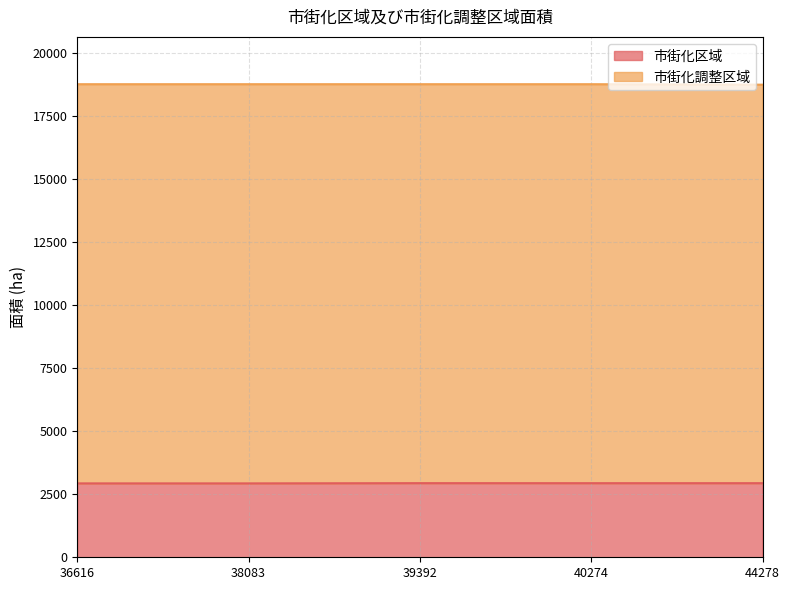

What is the ratio of the value at 38083 to the value at 39392?

1.0